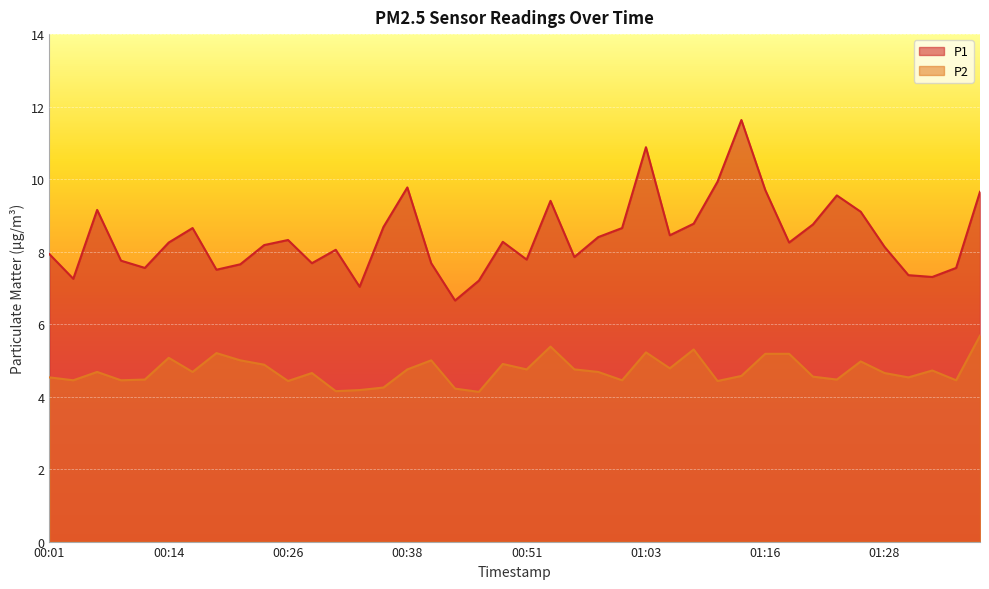

Which series has the widest spread of values?

P1